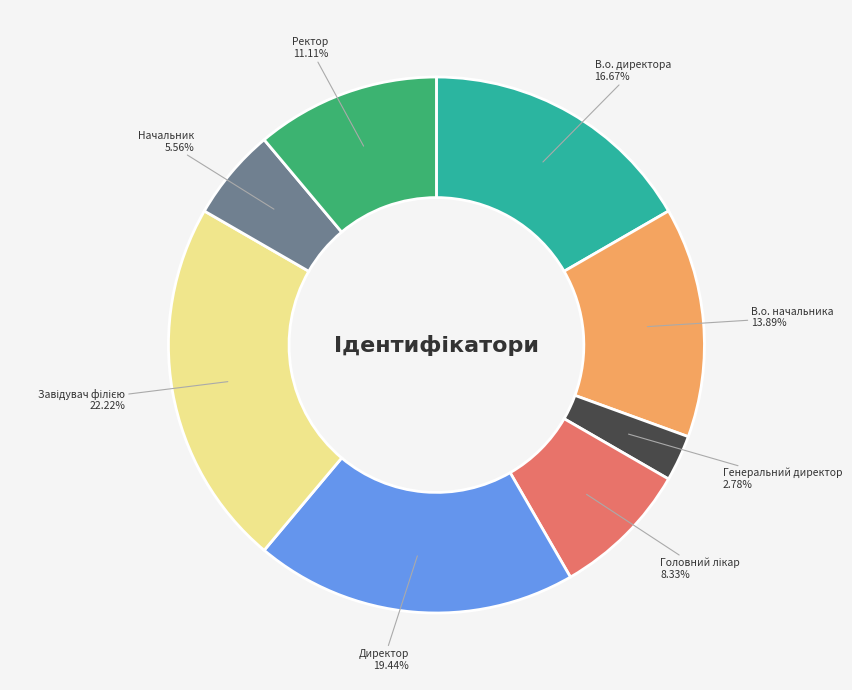

Is there any slice that represents more than half of the pie?

No